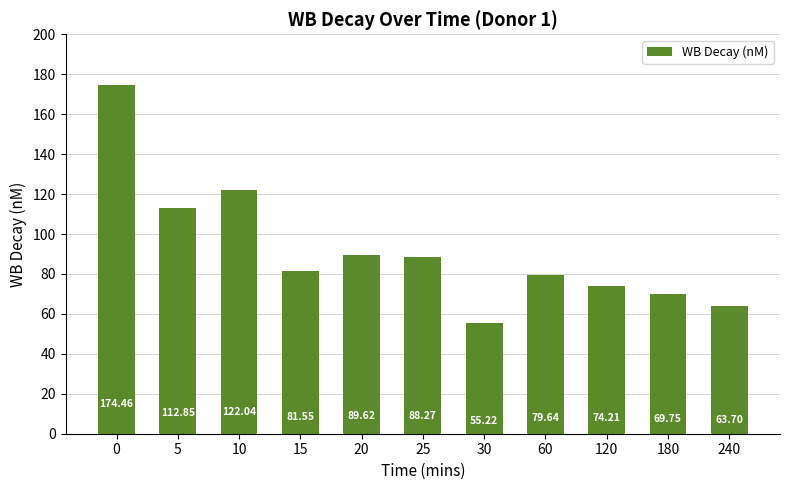

What is the change in value from 5 to 20?

-23.2